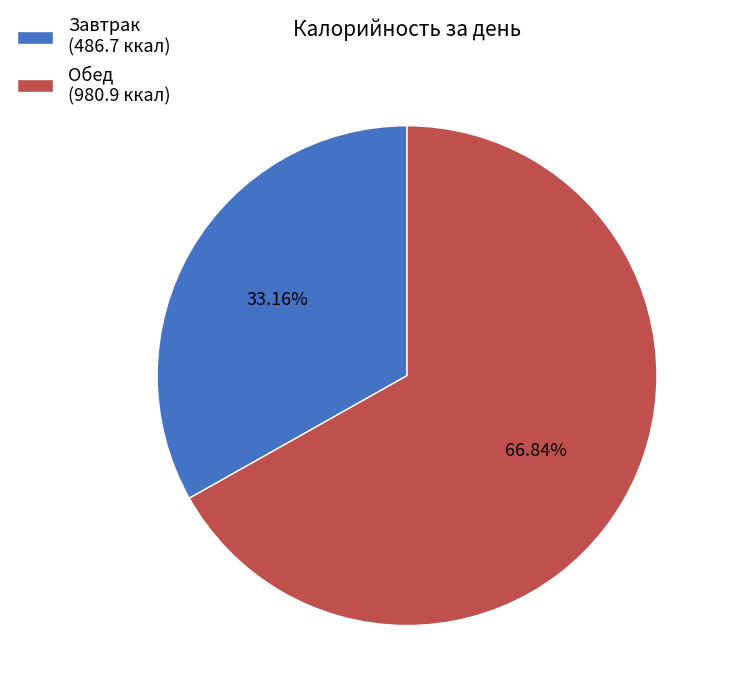

Rank the categories by value from lowest to highest.

Завтрак, Обед